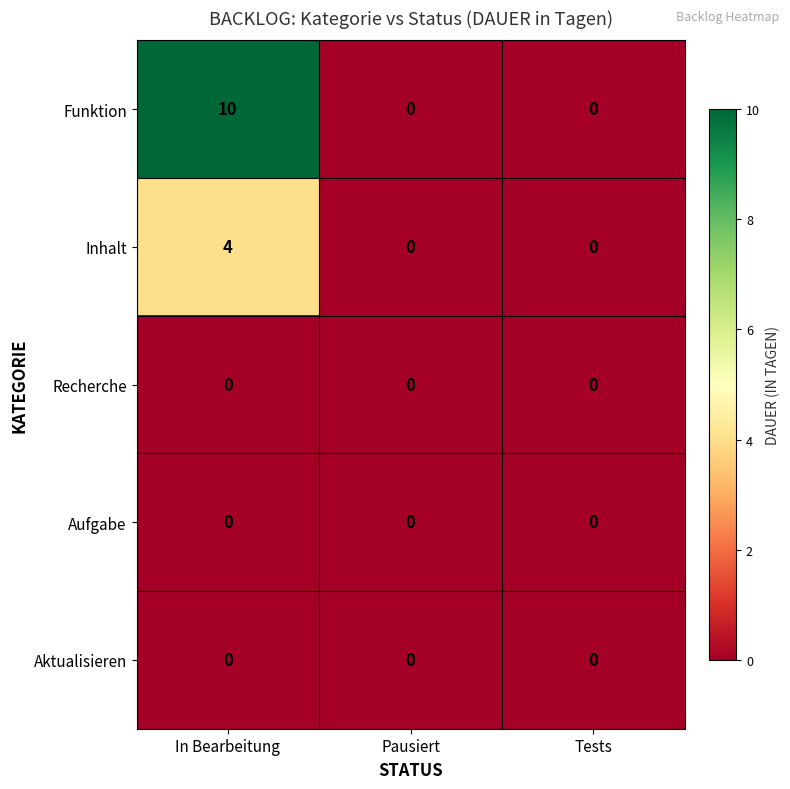

The value of Aktualisieren at Pausiert is 0. True or false?

True